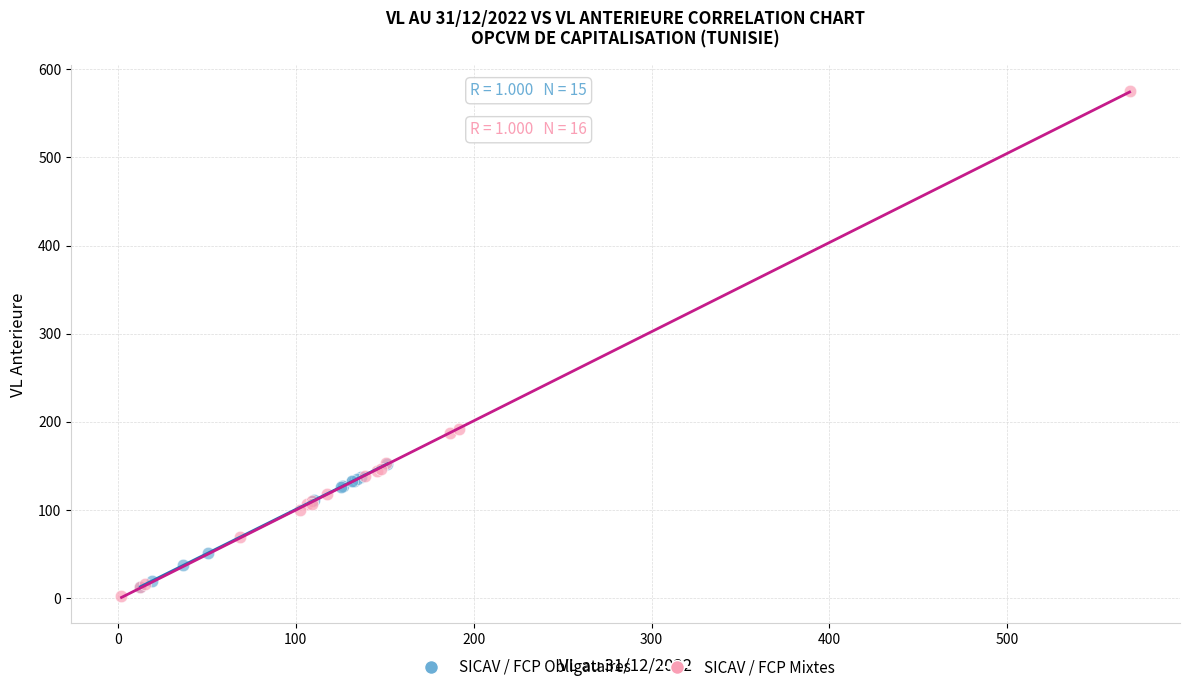

Which series has the widest spread of Y values?

SICAV / FCP Mixtes